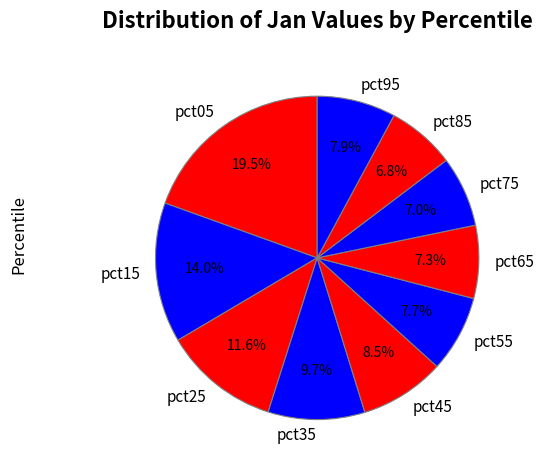

Which slice is the largest?

pct05